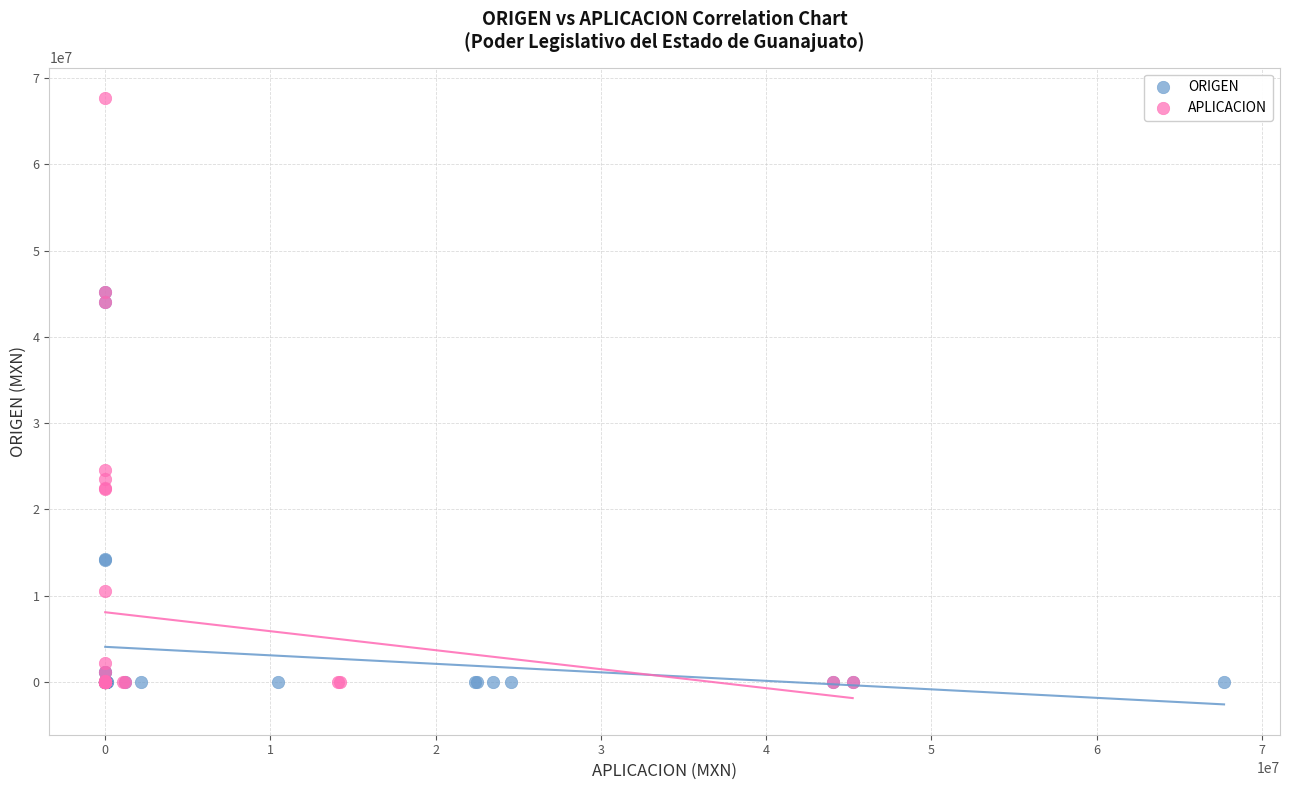

Which series has the widest spread of Y values?

APLICACION